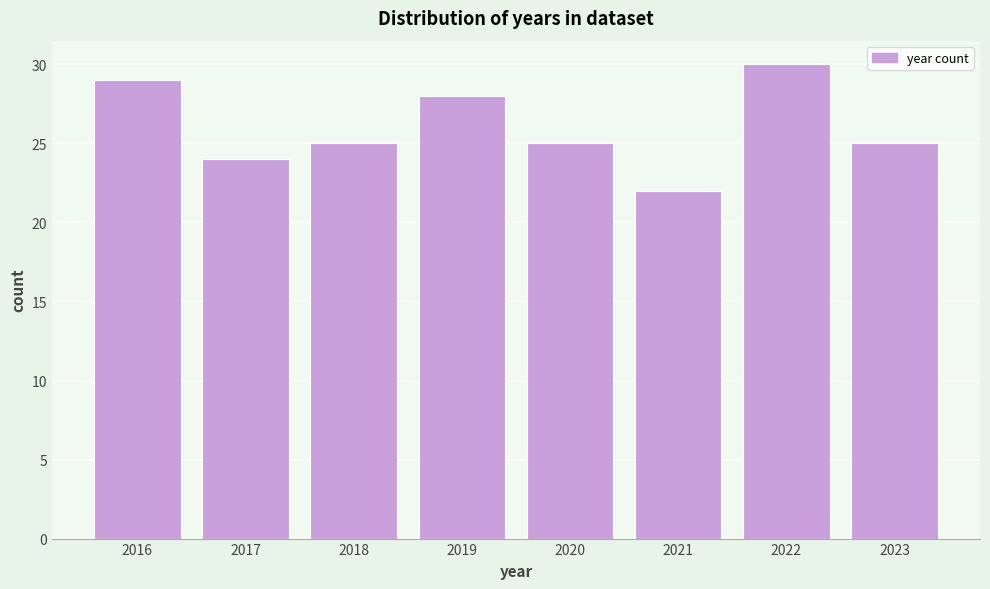

Reading left to right, extract all data points from this chart.

2016=29	2017=24	2018=25	2019=28	2020=25	2021=22	2022=30	2023=25